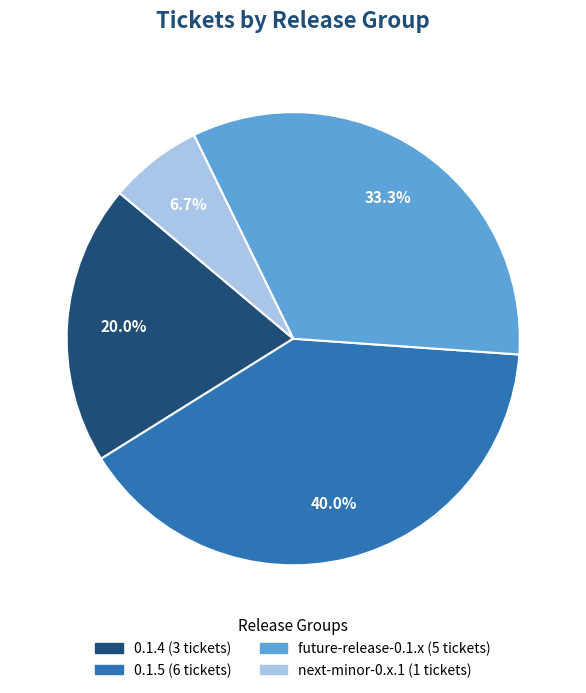

Which slice is the largest?

0.1.5